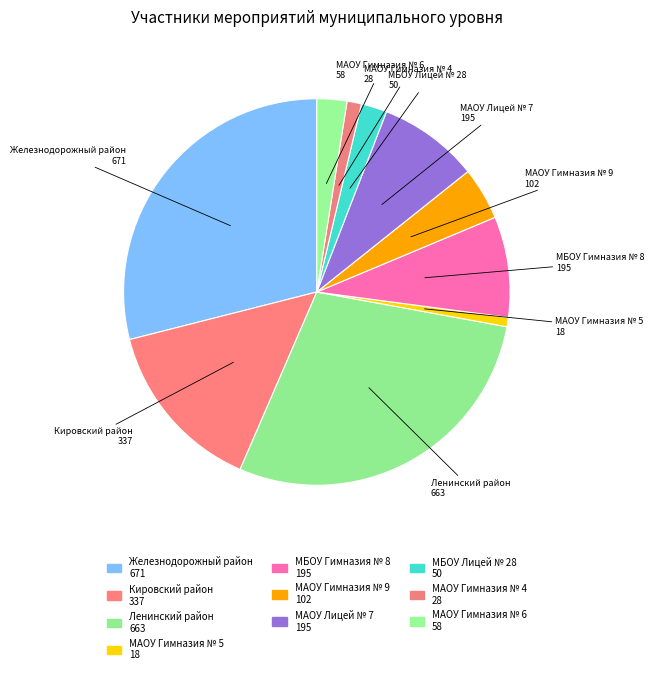

The Ленинский район slice represents 39% of the pie. True or false?

False